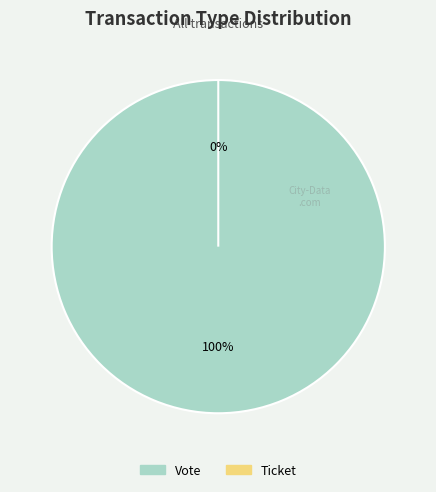

True or false: Ticket accounts for 15% of the total.

False